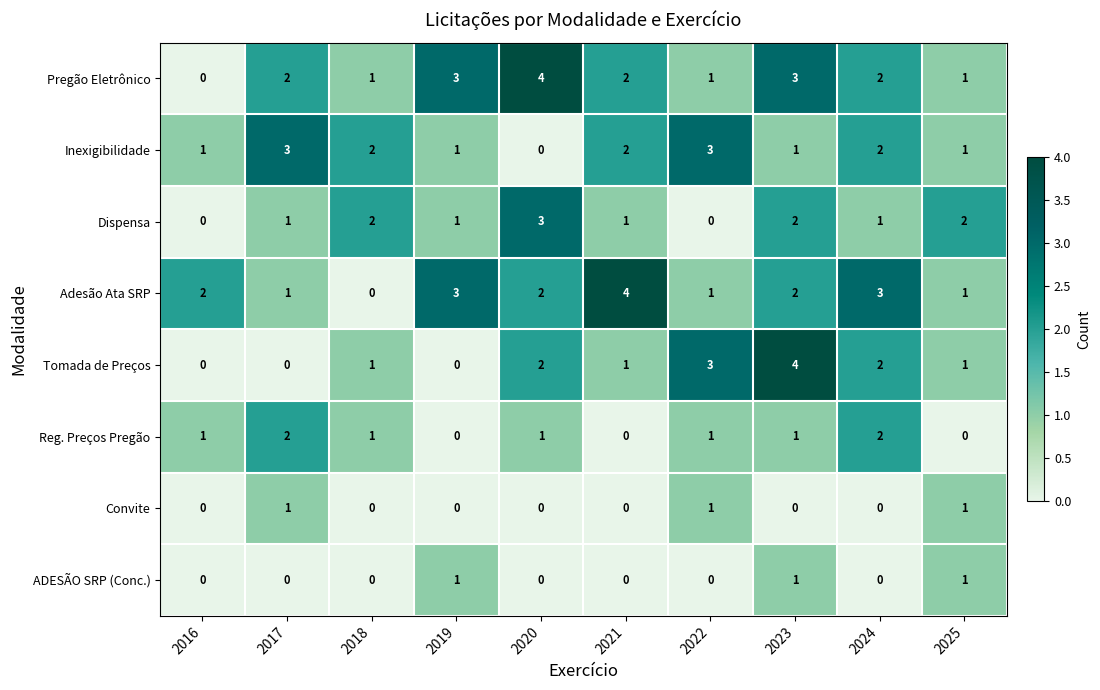

The value of Adesão Ata SRP at 2016 is 3. True or false?

False